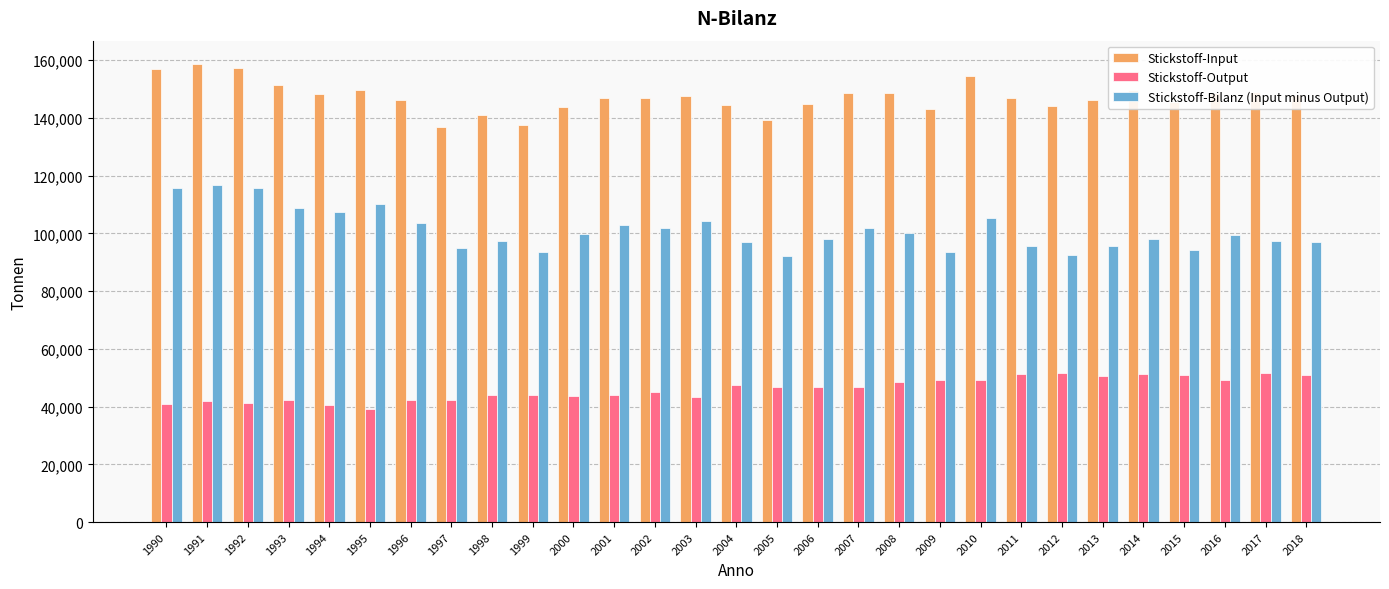

Which series has the widest spread of values?

Stickstoff-Bilanz (Input minus Output)